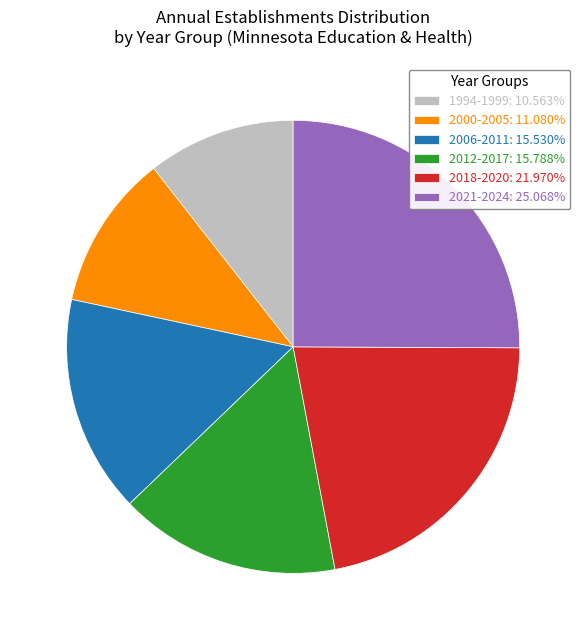

What is the ratio of the value at 2000-2005: 11.080% to the value at 2018-2020: 21.970%?

0.5